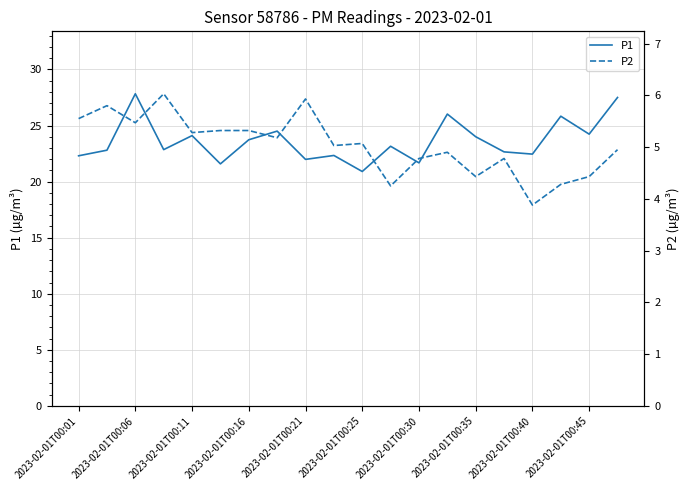

The value of P1 at 2023-02-01T00:16 is 34.8. True or false?

False